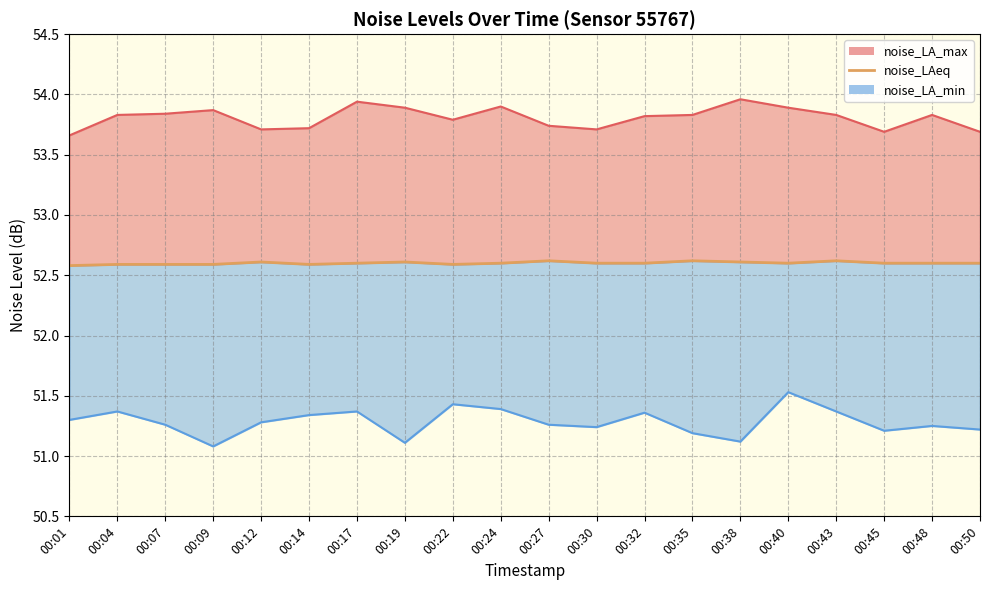

What is the average value?

52.6